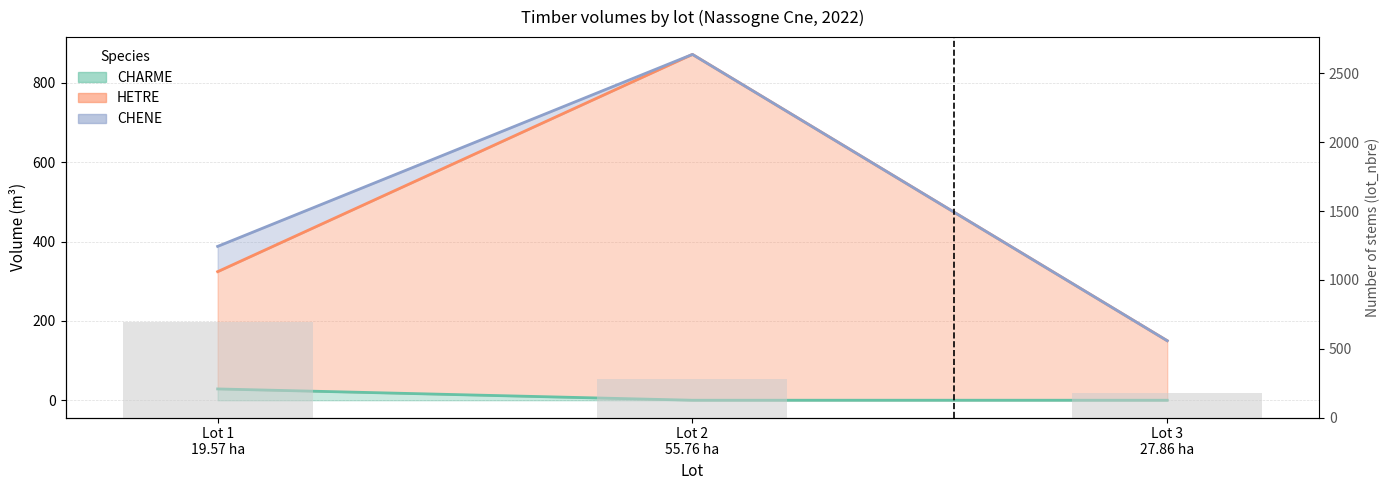

Reading right to left, list all the values displayed in this chart.

Lot 3
27.86 ha=175	Lot 2
55.76 ha=278	Lot 1
19.57 ha=691